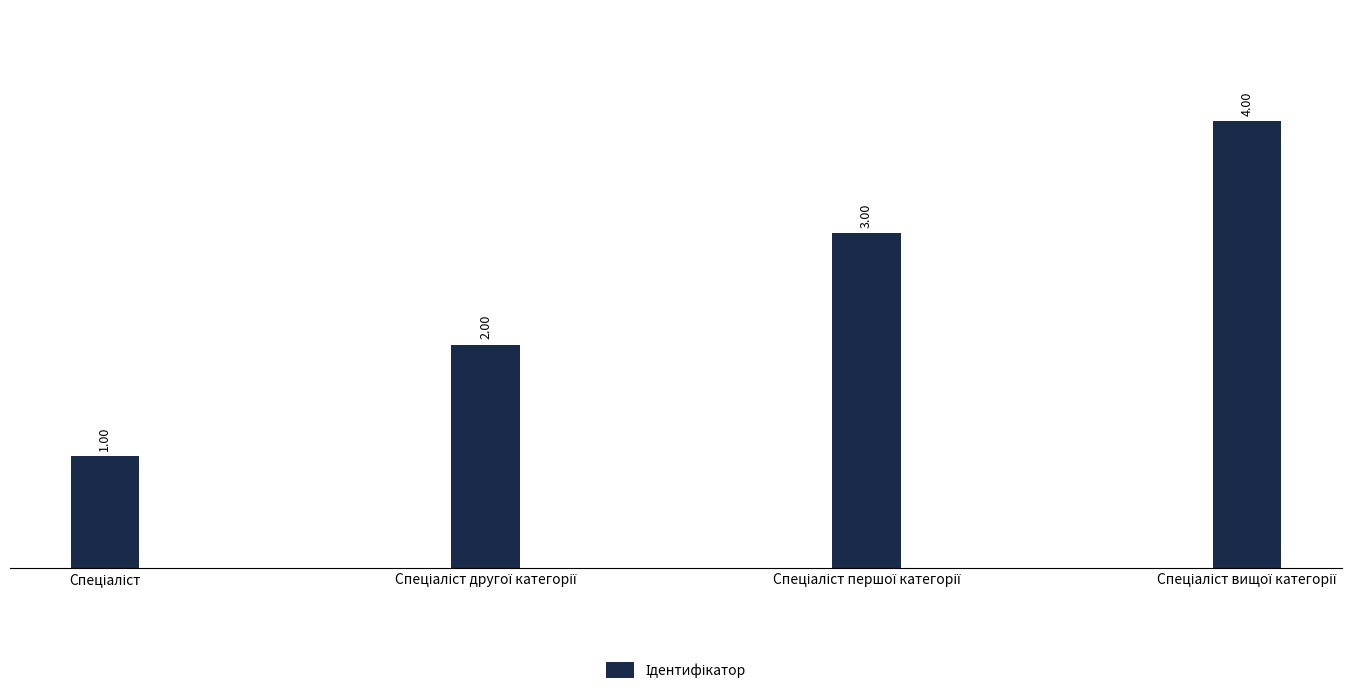

What is the sum of all values?

10